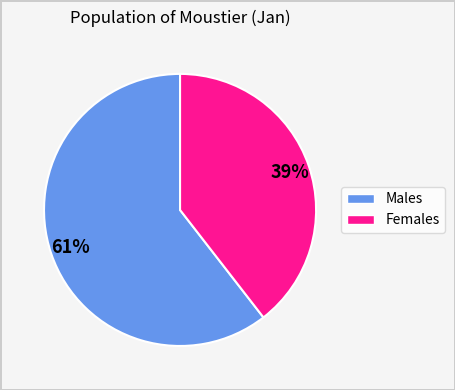

Does any single category account for the majority?

Yes